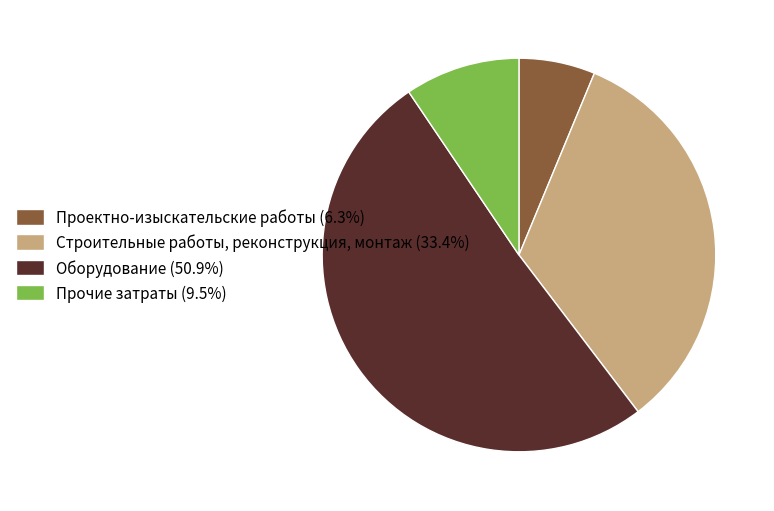

Is there a majority slice in this chart?

Yes